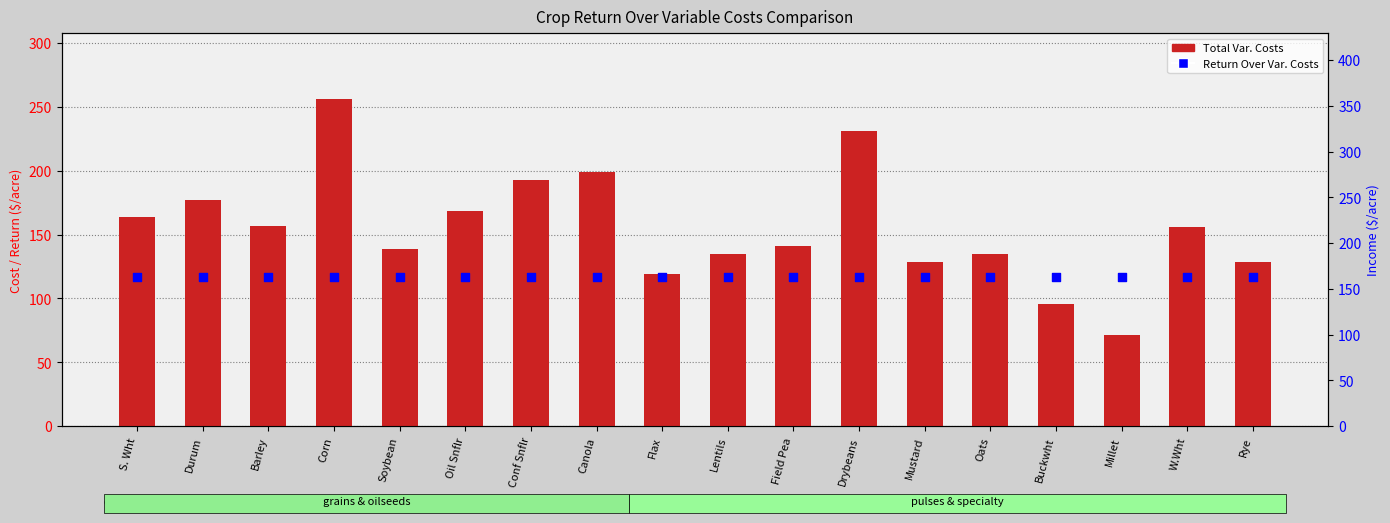

Which series contains the highest Y value?

Total Var. Costs